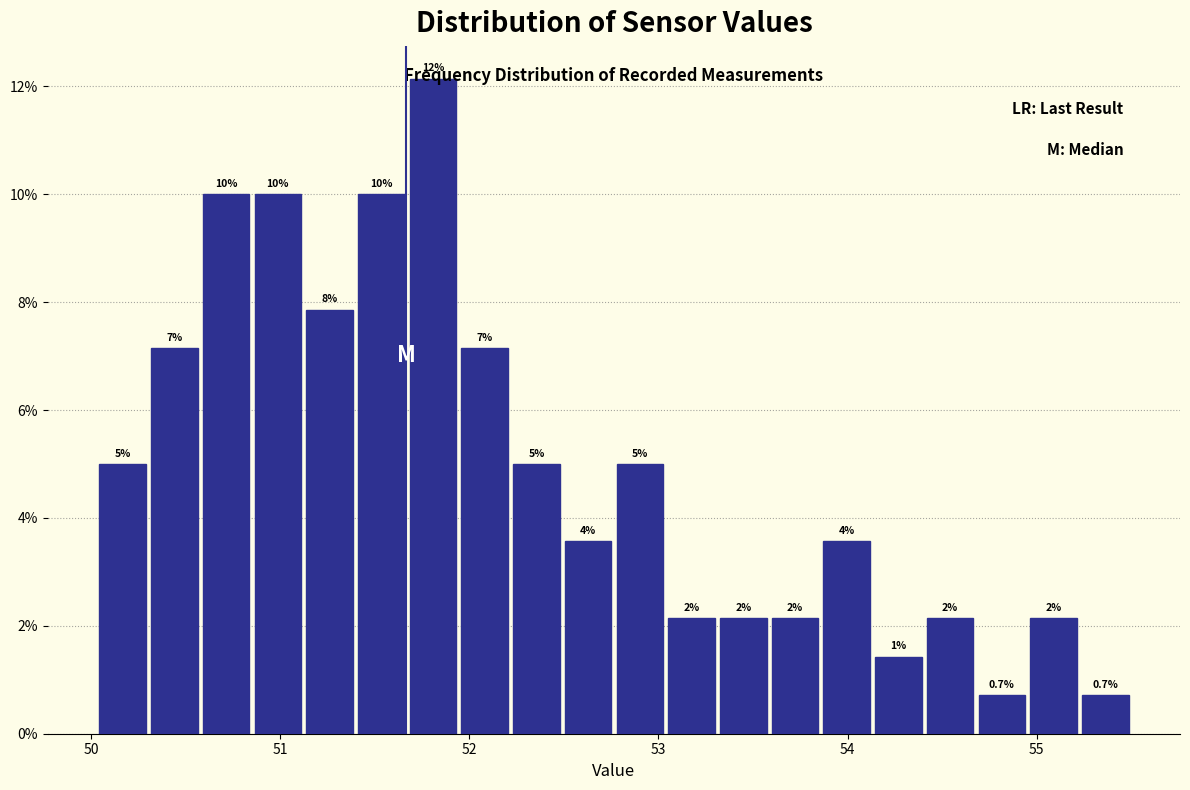

Read against the x-axis, roughly where is the centre of the tallest bar?

51.8